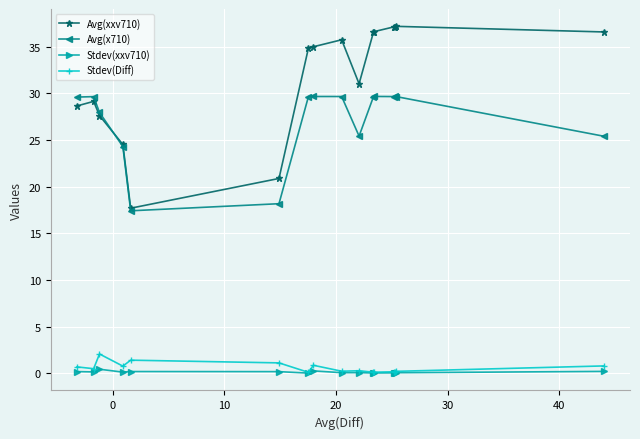

Which series has the largest total across all categories?

Avg(xxv710)